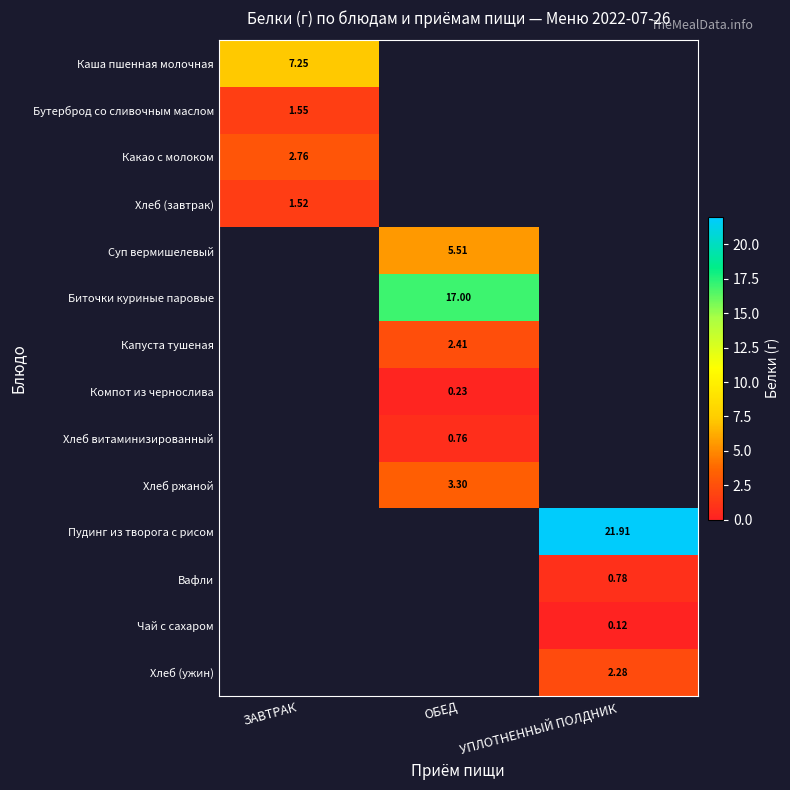

Is the value of Бутерброд со сливочным маслом at ЗАВТРАК greater than the value of Компот из чернослива at ОБЕД?

Yes